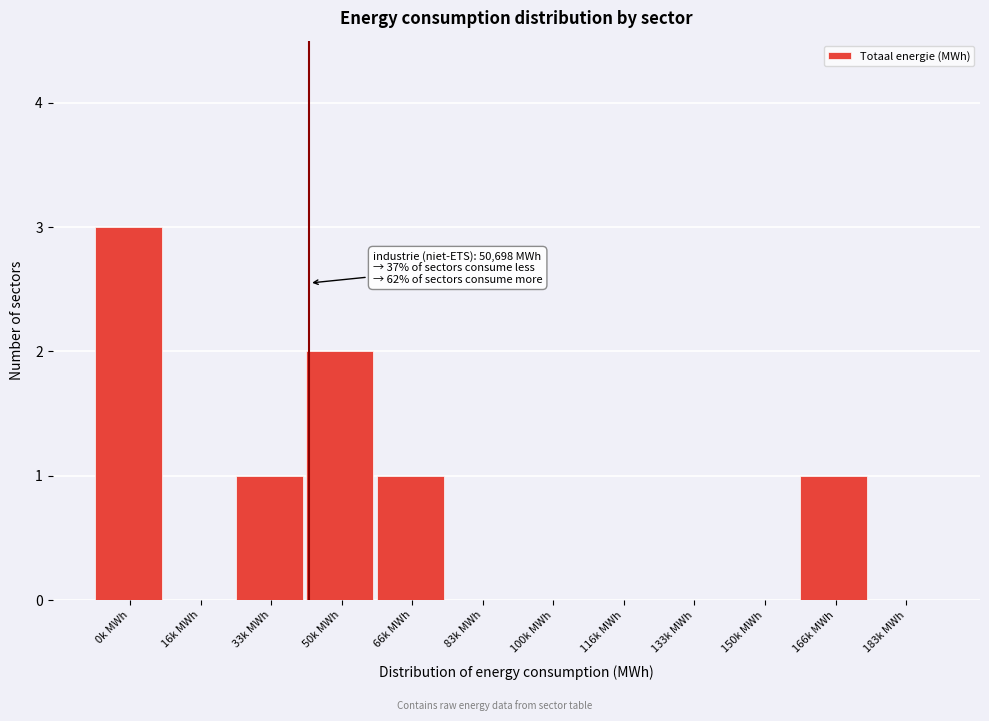

Reading left to right, transcribe all the data shown in this chart.

0k MWh=3	16k MWh=0	33k MWh=1	50k MWh=2	66k MWh=1	83k MWh=0	100k MWh=0	116k MWh=0	133k MWh=0	150k MWh=0	166k MWh=1	183k MWh=0